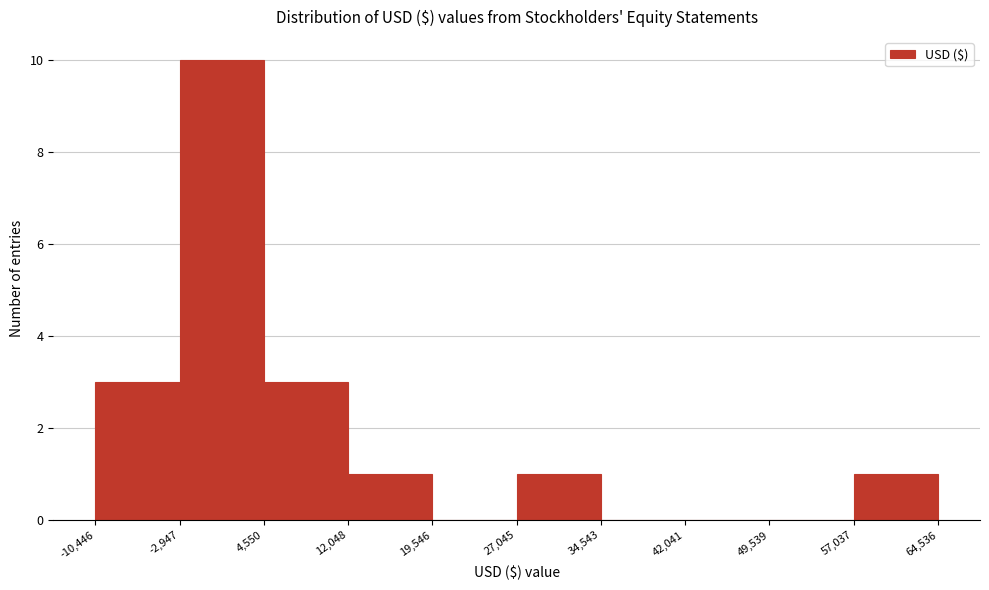

Over which range of the x-axis is the bar tallest?

-2,947 to 4,550